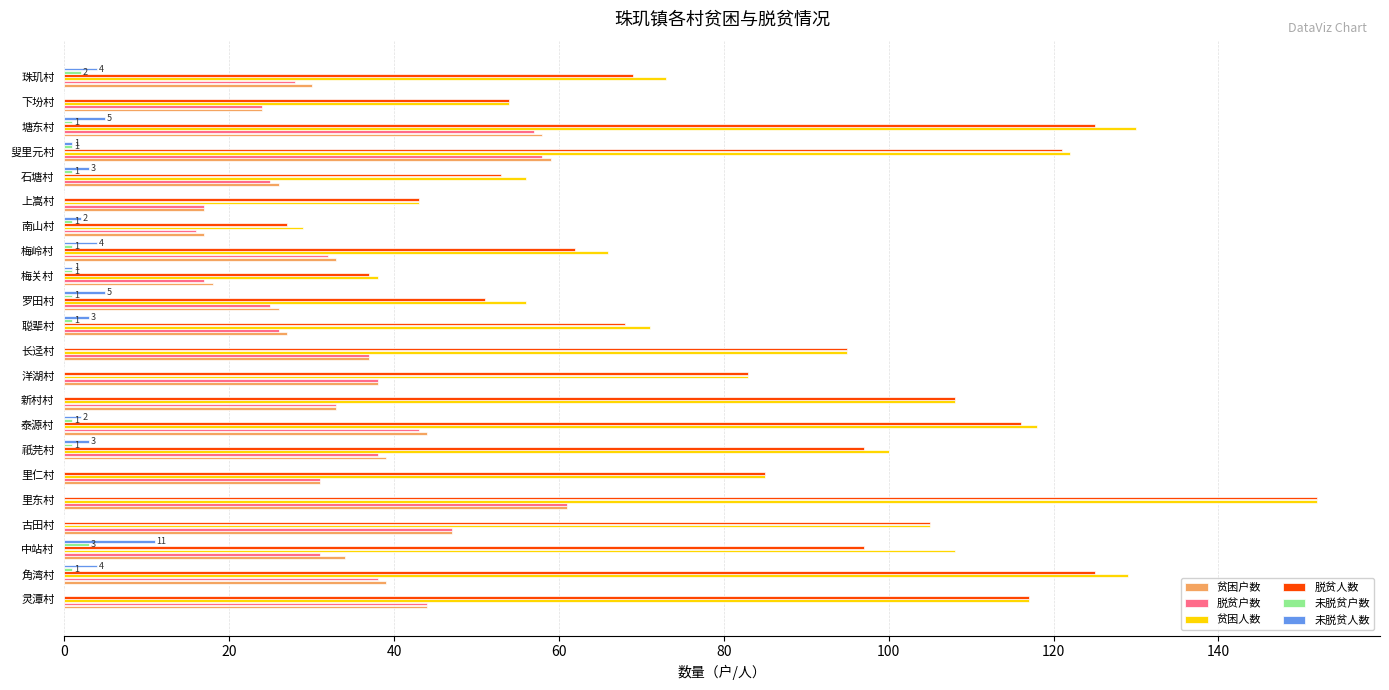

Which series has the largest range (max minus min)?

脱贫人数